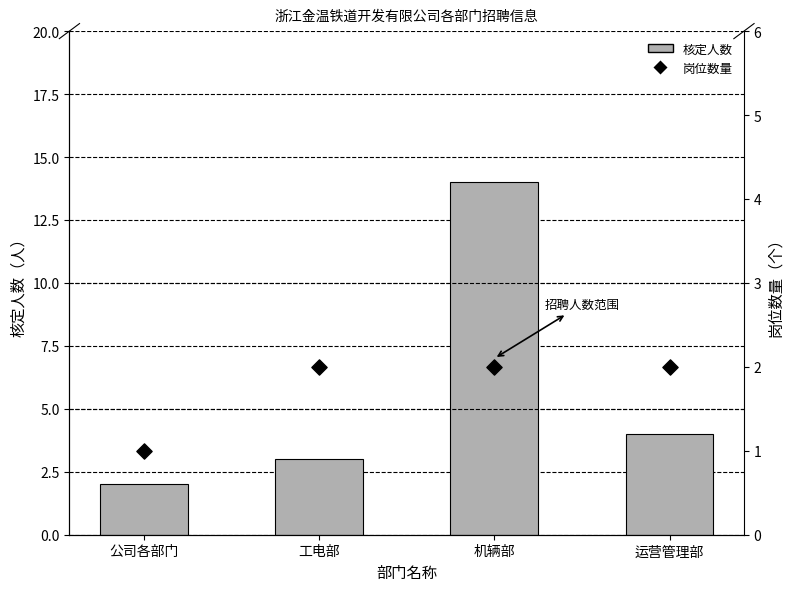

Which series has the widest spread of Y values?

核定人数